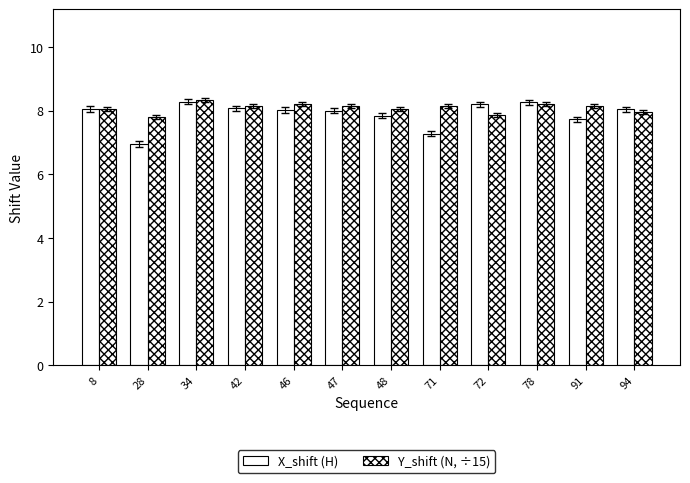

Which category has the lowest value across all series?

28